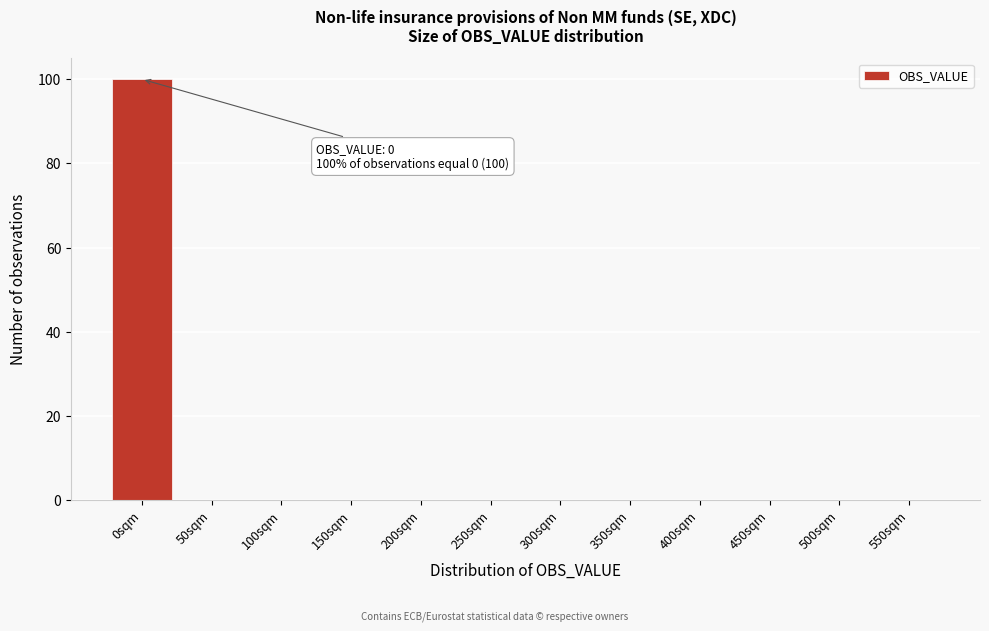

Reading left to right, extract all data points from this chart.

0sqm=100	50sqm=0	100sqm=0	150sqm=0	200sqm=0	250sqm=0	300sqm=0	350sqm=0	400sqm=0	450sqm=0	500sqm=0	550sqm=0